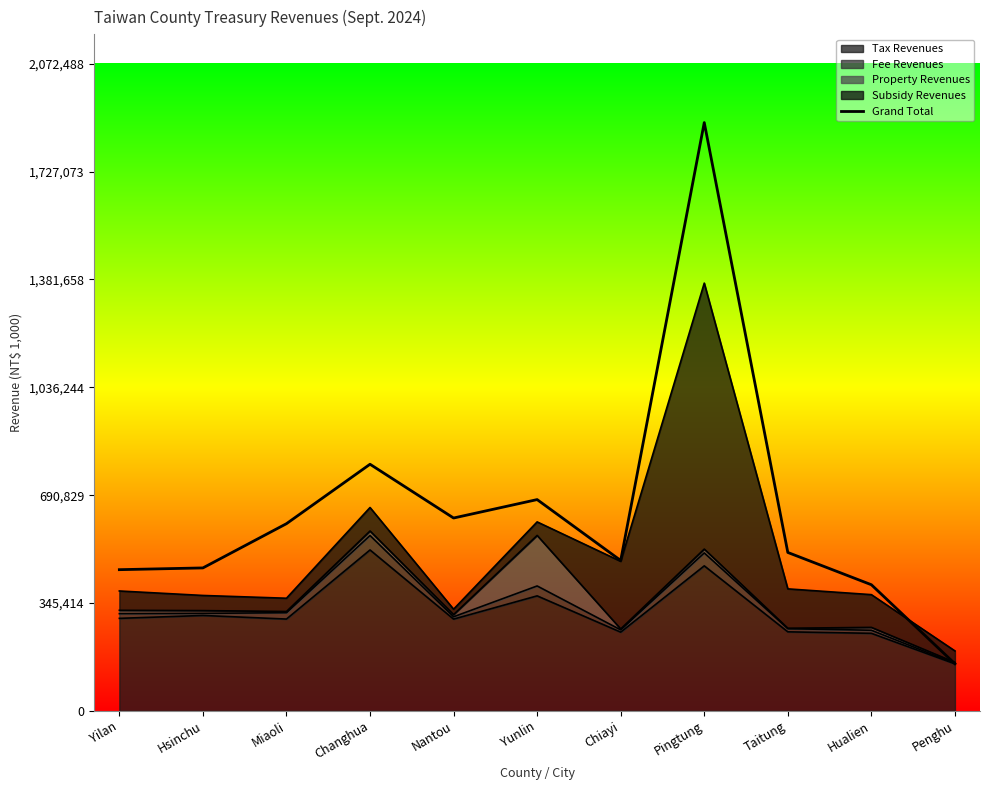

Reading right to left, what are all the values shown in this chart?

Penghu=150888	Hualien=404036	Taitung=507397	Pingtung=1884080	Chiayi=481716	Yunlin=676730	Nantou=617702	Changhua=789897	Miaoli=599548	Hsinchu=457887	Yilan=452276